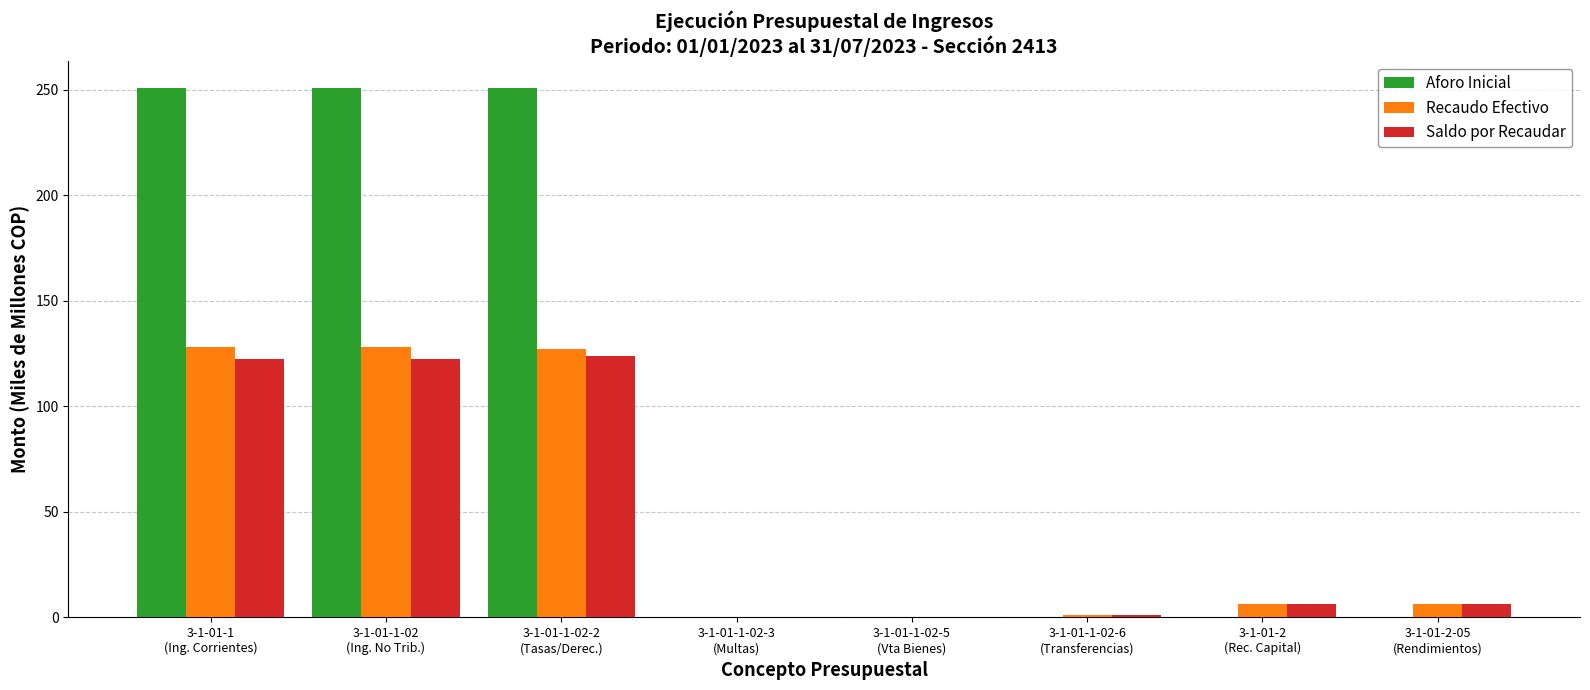

What is the maximum value shown in the chart?

251.0